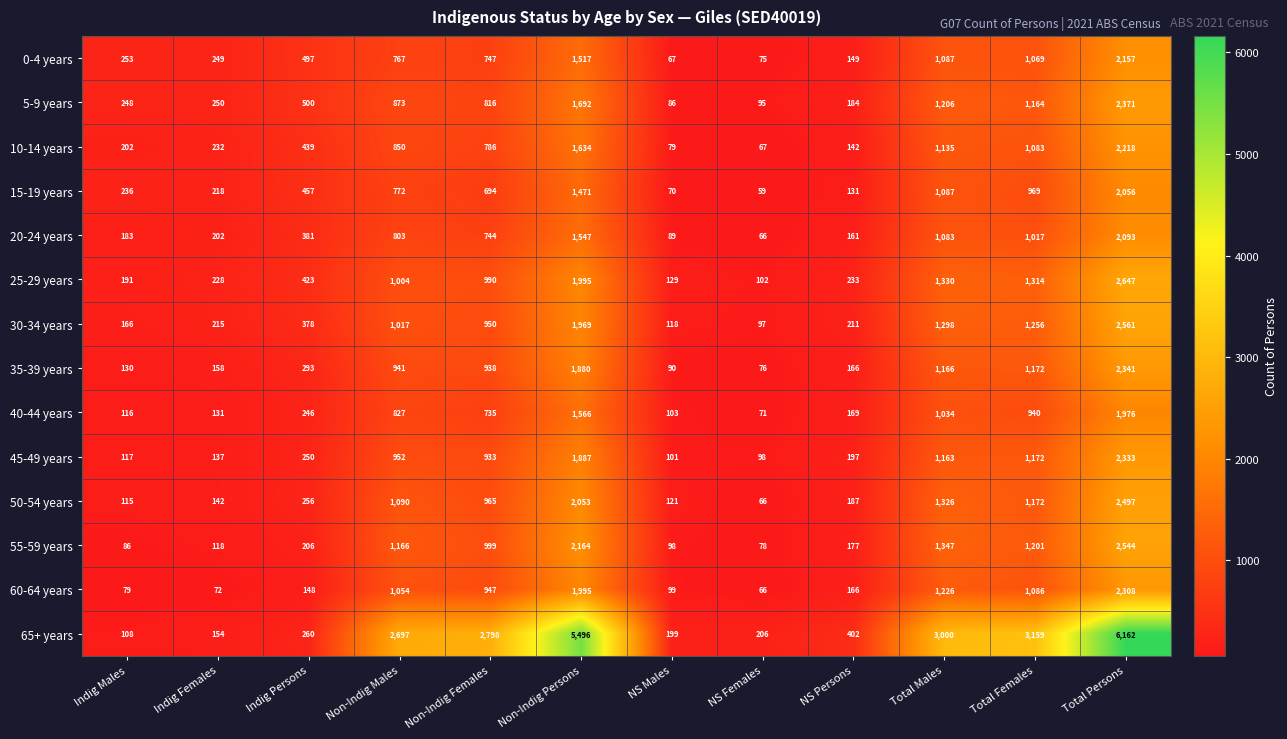

At which category is the sum across all series the highest?

Total Persons